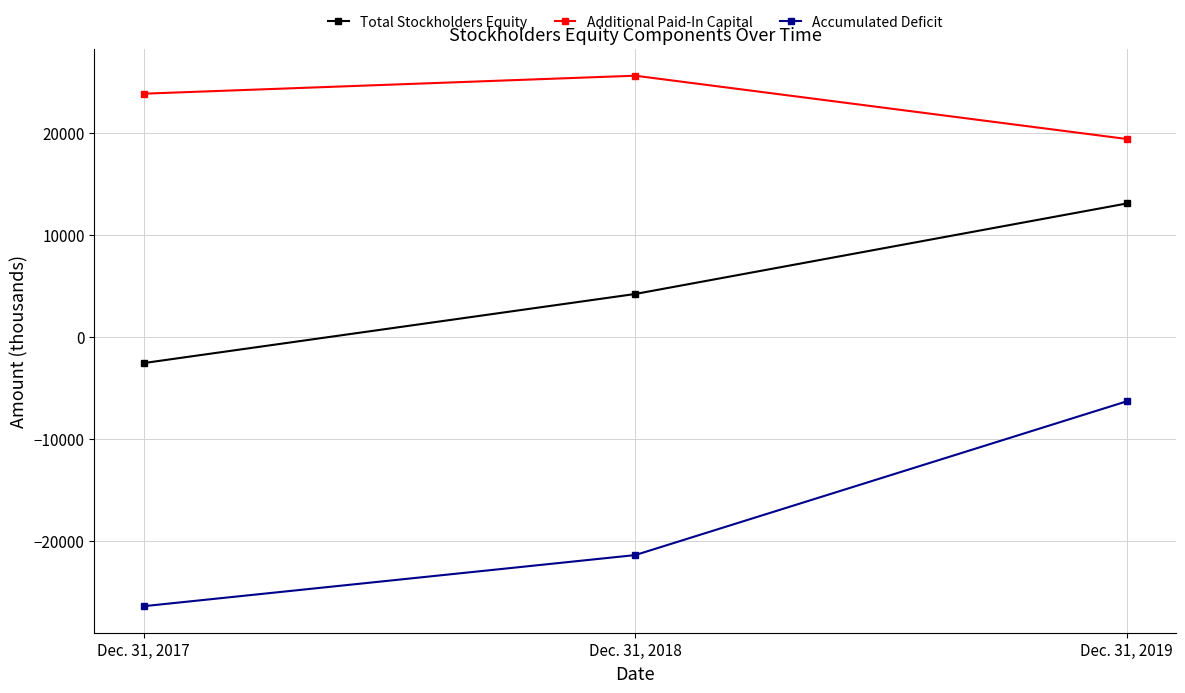

Which category has the lowest value in the Accumulated Deficit series?

Dec. 31, 2017